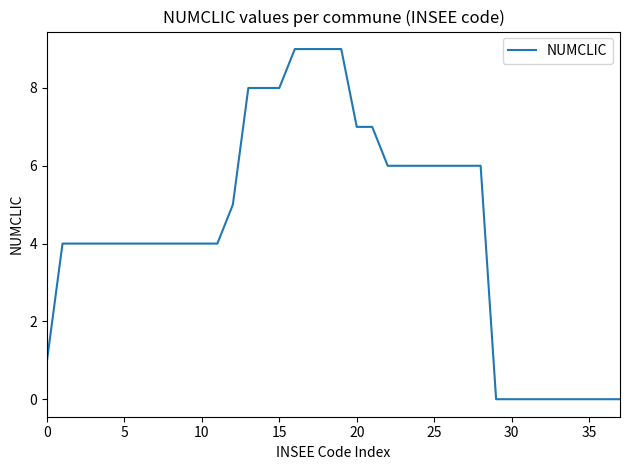

What is the greatest value displayed?

9